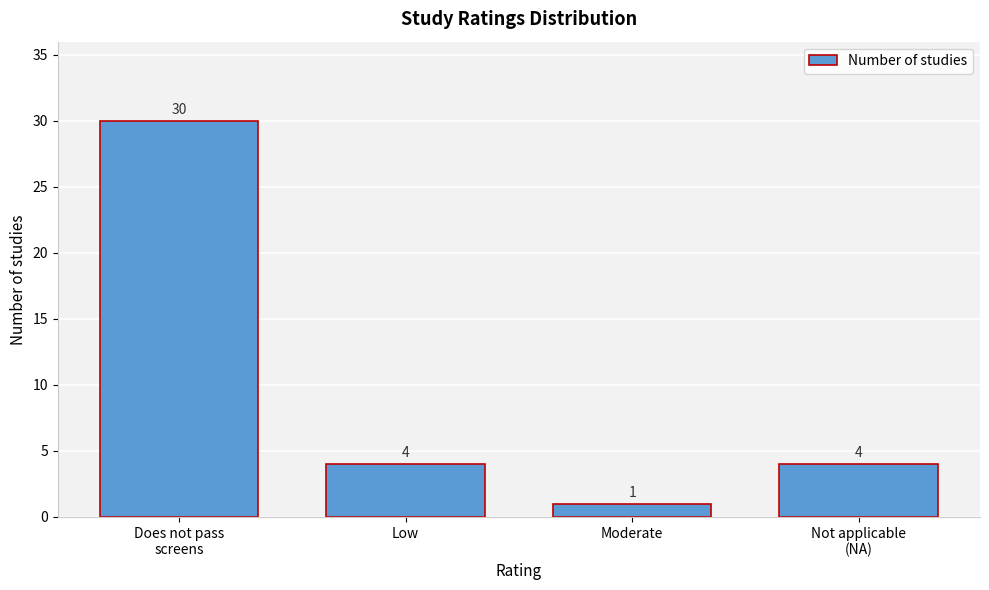

Reading left to right, transcribe all the data shown in this chart.

30	4	1	4